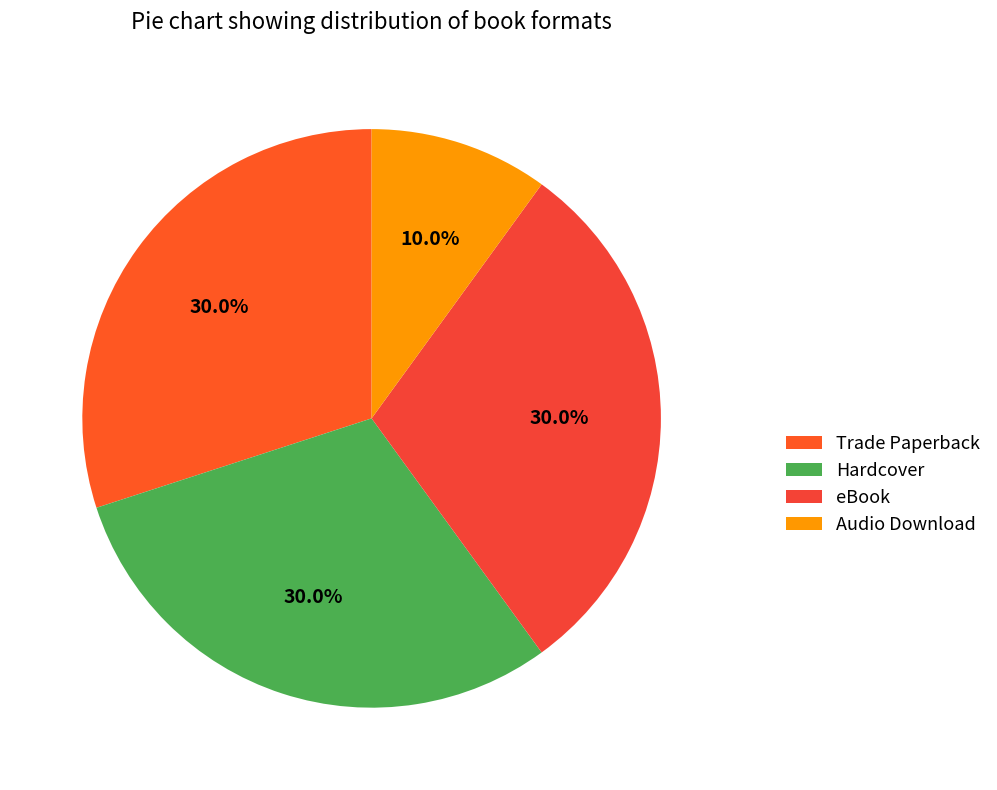

How many slices are in this pie chart?

4